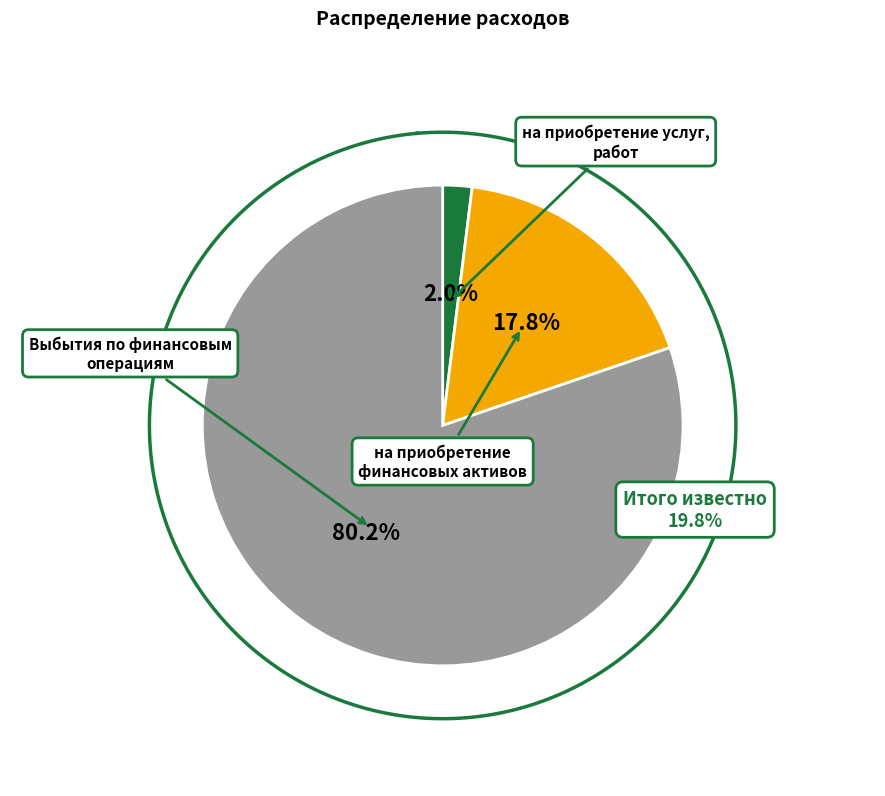

How many segments does this pie chart have?

3